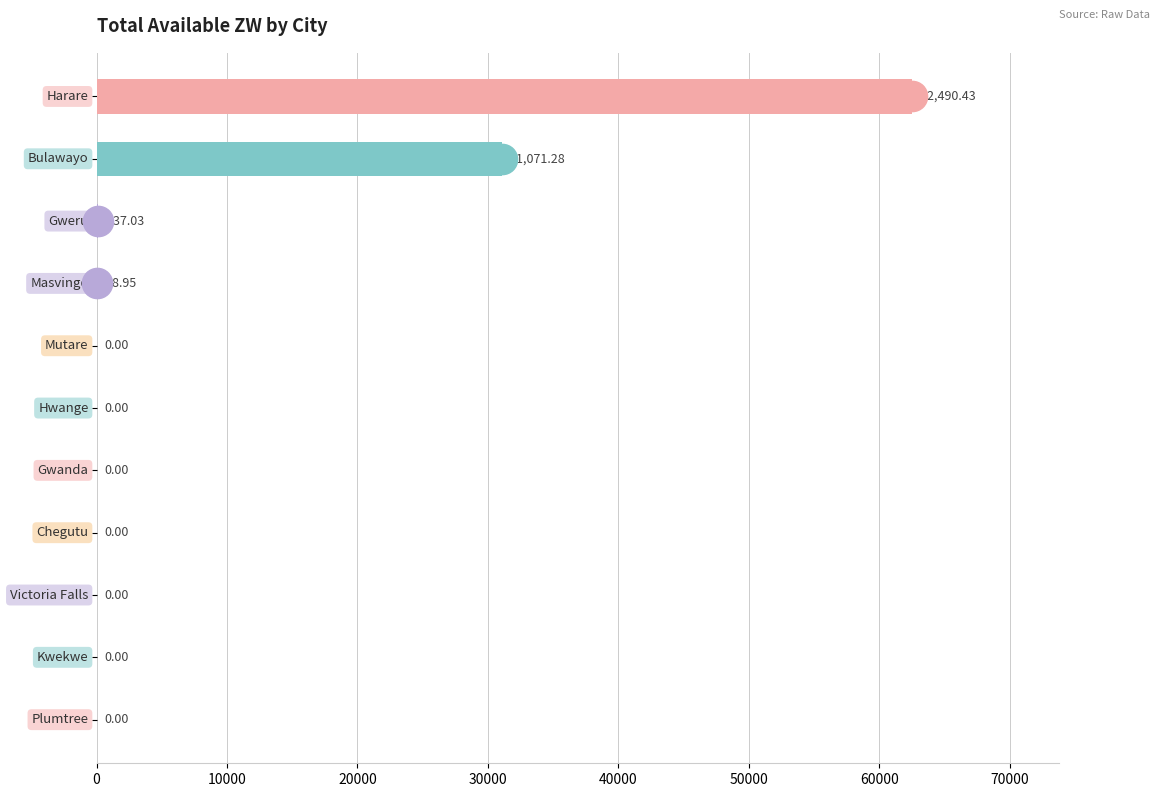

What is the sum of all values?

93727.7